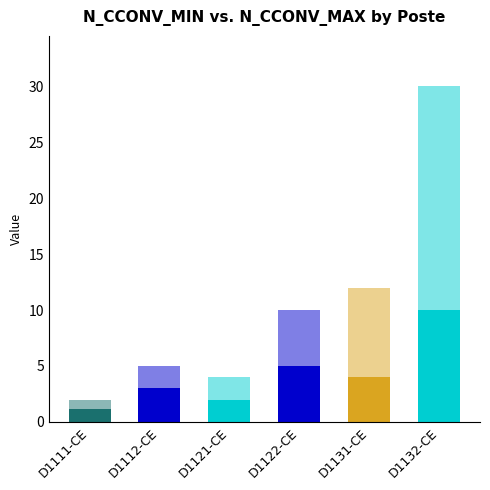

Reading right to left, transcribe all the data shown in this chart.

N_CCONV_MIN: D1132-CE=10.0	D1131-CE=4.0	D1122-CE=5.0	D1121-CE=2.0	D1112-CE=3.0	D1111-CE=1.2
N_CCONV_MAX: D1132-CE=30.0	D1131-CE=12.0	D1122-CE=10.0	D1121-CE=4.0	D1112-CE=5.0	D1111-CE=2.0